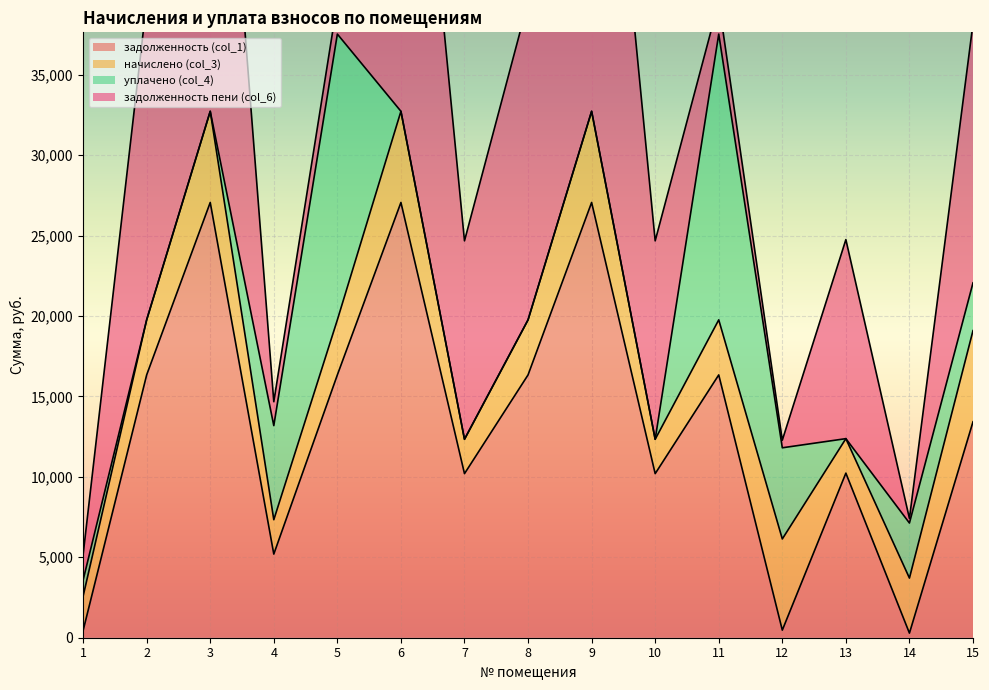

What is the sum of the задолженность пени (col_6) values at 10 and 9?

45063.4